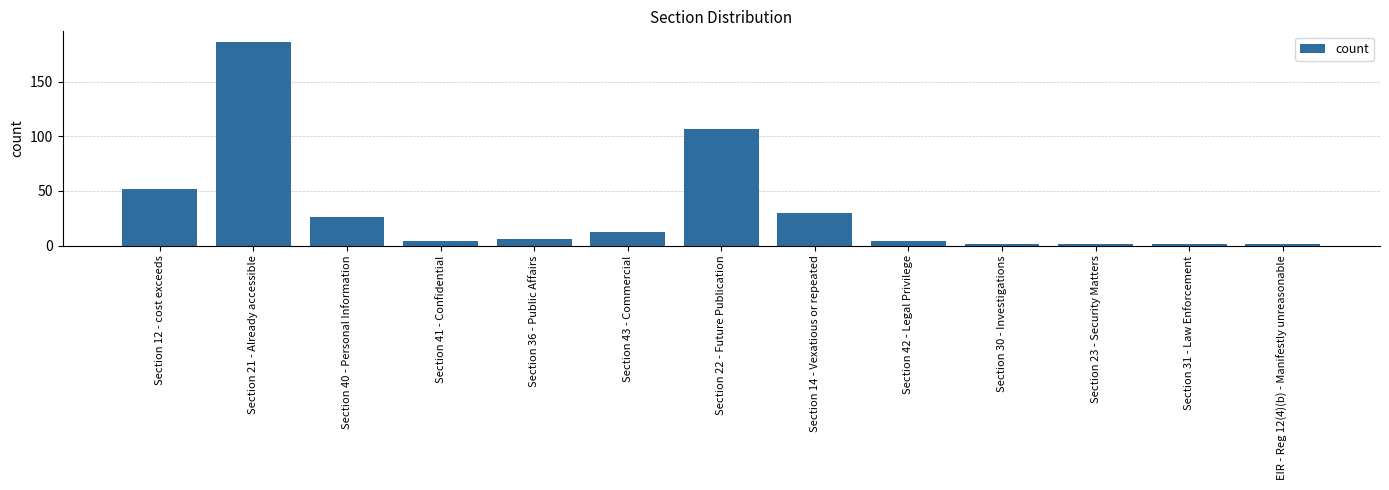

Which label corresponds to the largest value in the chart?

Section 21 - Already accessible